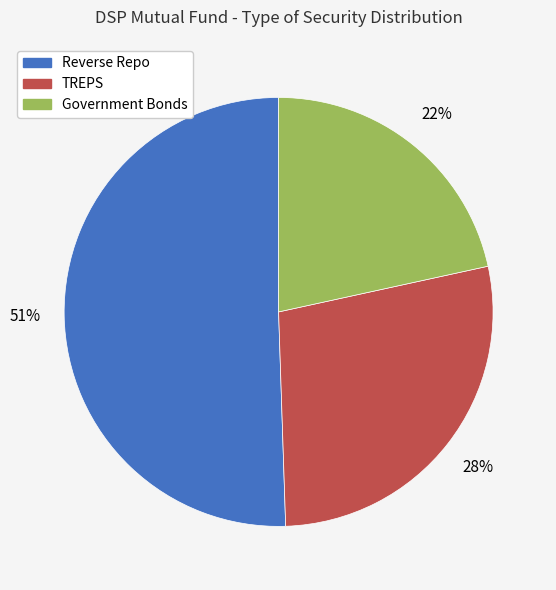

How many segments does this pie chart have?

3